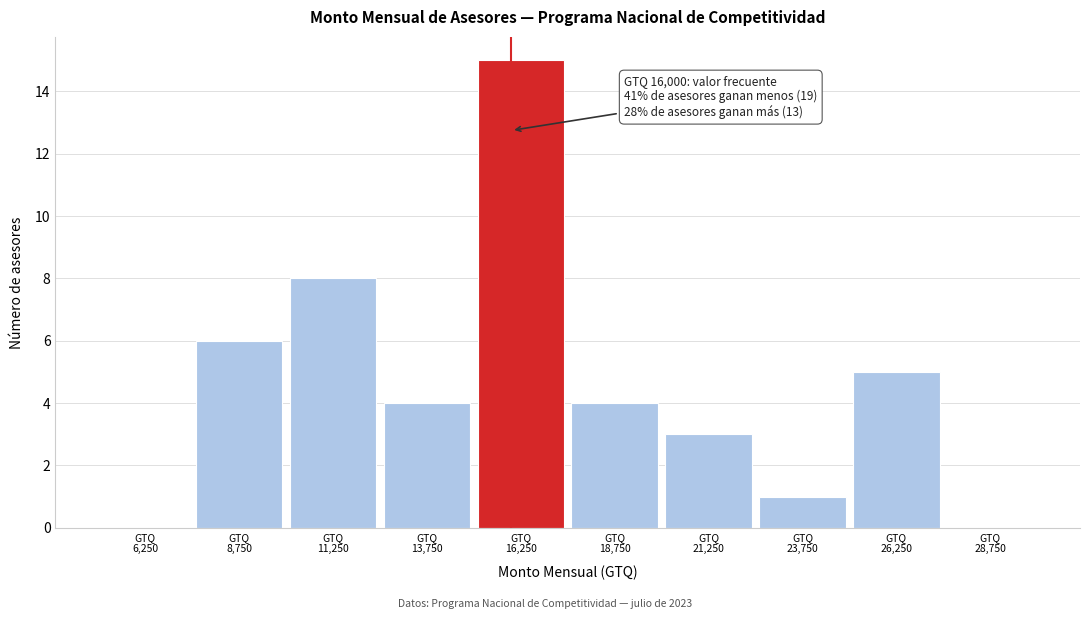

Which range on the x-axis has the tallest bar?

15000 to 17500